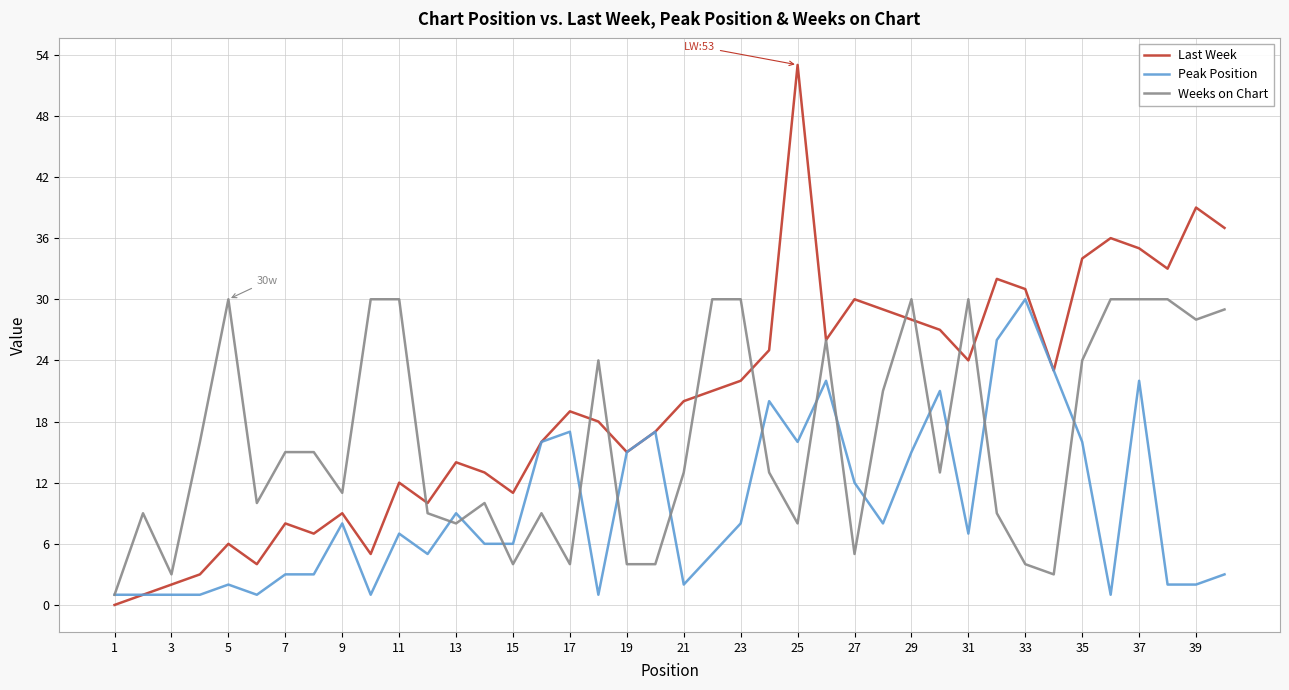

What are all the series names shown in the legend?

Last Week, Peak Position, Weeks on Chart